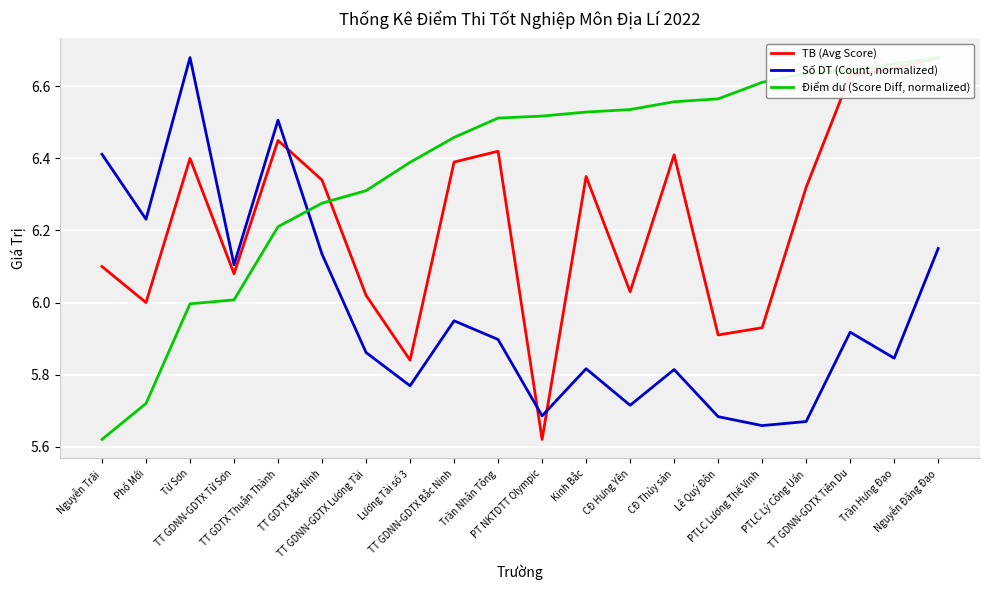

What is the average value of the TB (Avg Score) series?

6.2